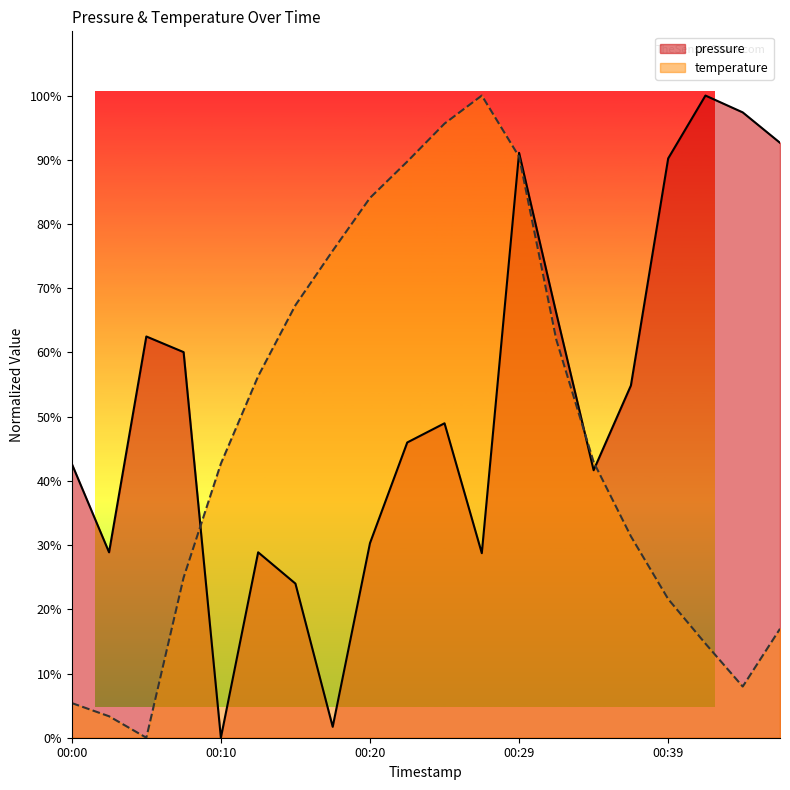

What is the difference between the temperature values at 00:05 and 00:34?

42.9